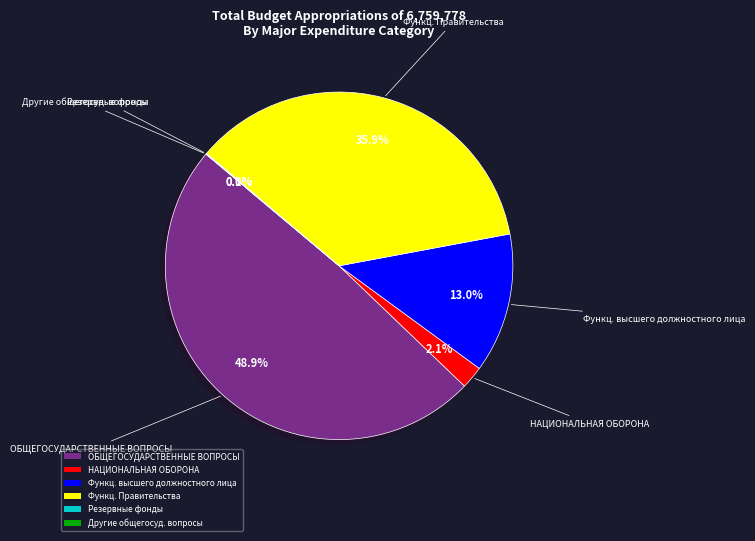

Which category has the biggest portion of the pie?

ОБЩЕГОСУДАРСТВЕННЫЕ ВОПРОСЫ